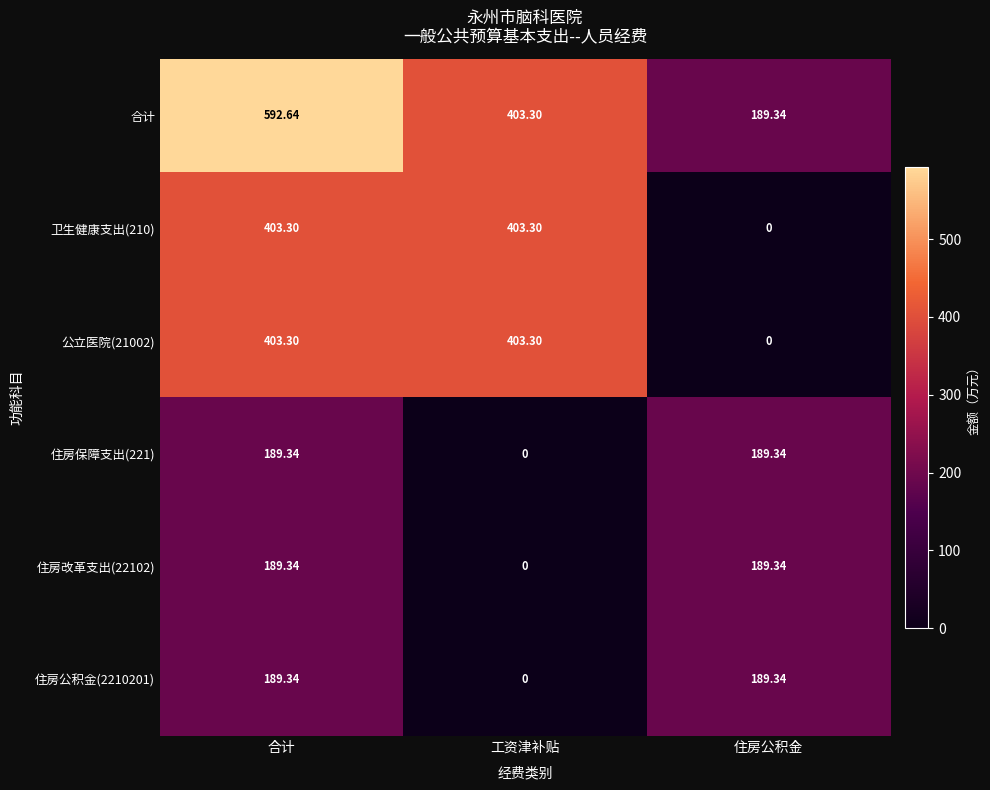

Which series has the largest total across all categories?

合计